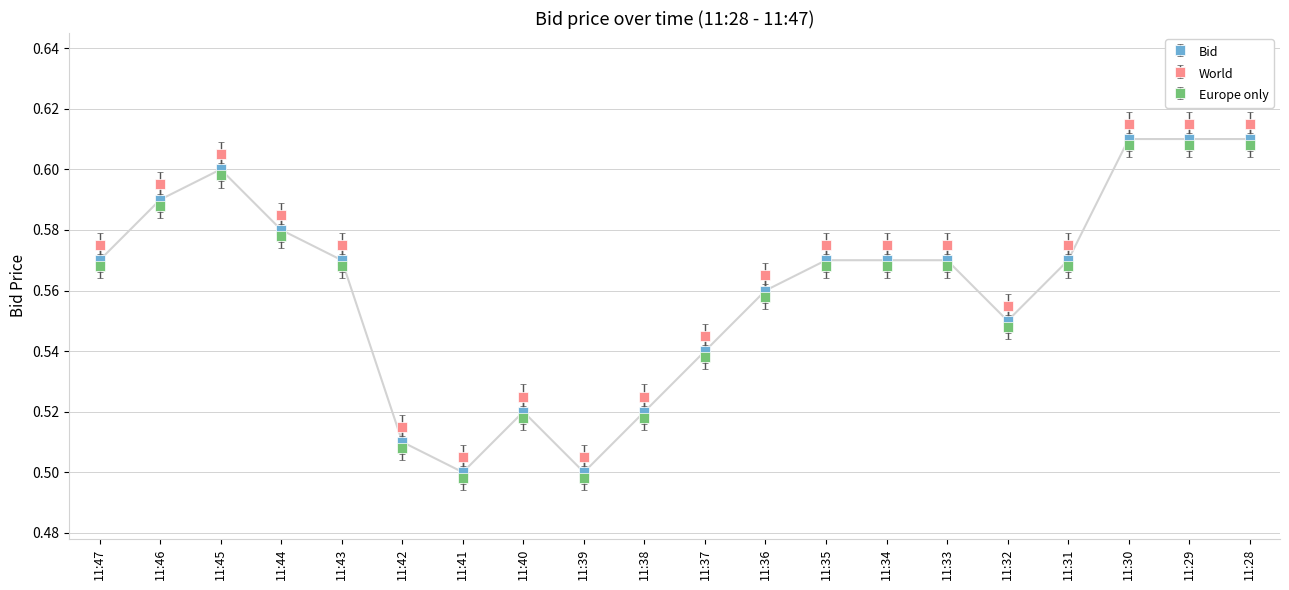

True or false: Europe only and Bid intersect in this chart.

False